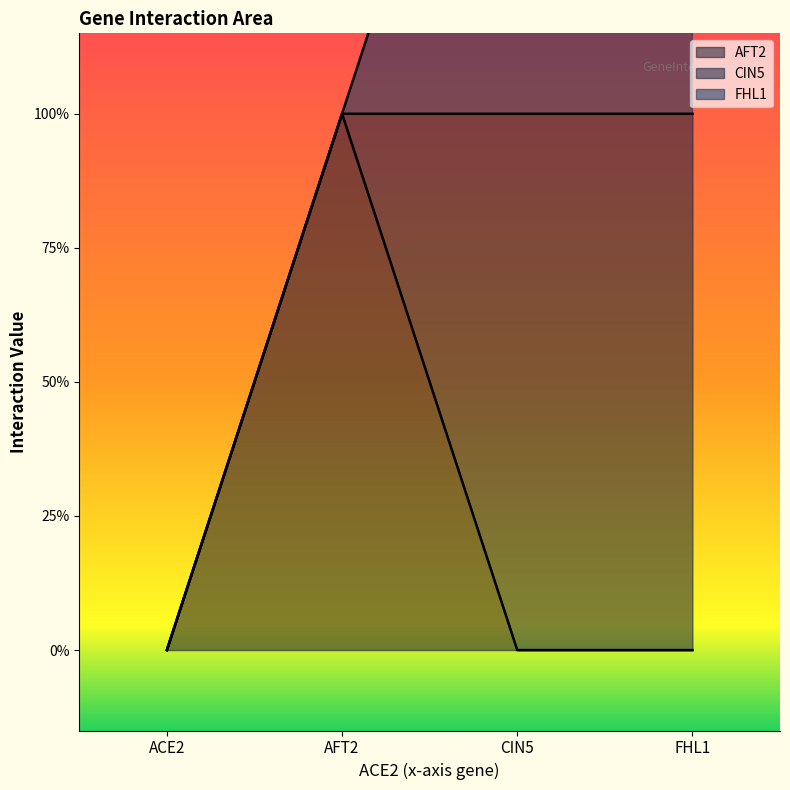

True or false: FHL1 has more than 0 points higher than both neighbors.

False